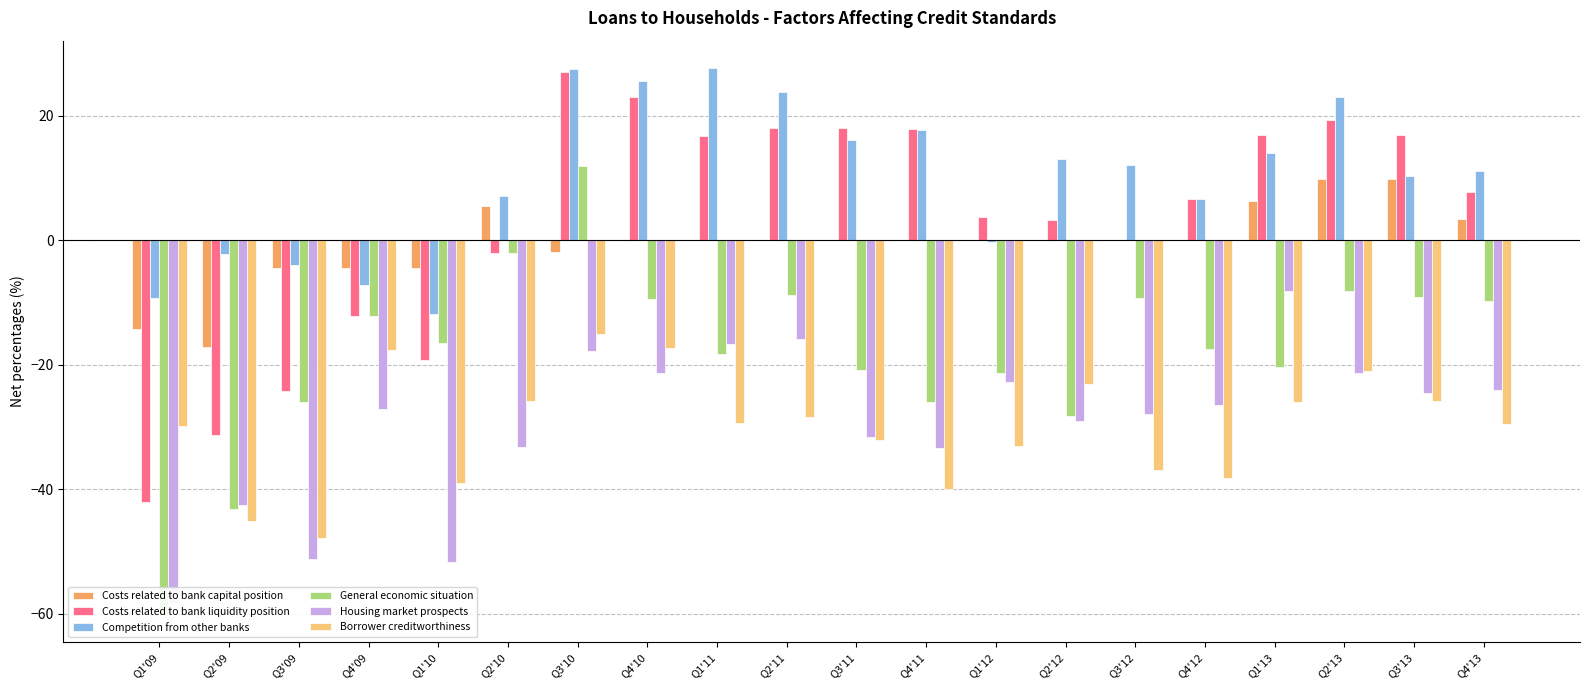

What are all the series names shown in the legend?

Costs related to bank capital position, Costs related to bank liquidity position, Competition from other banks, General economic situation, Housing market prospects, Borrower creditworthiness